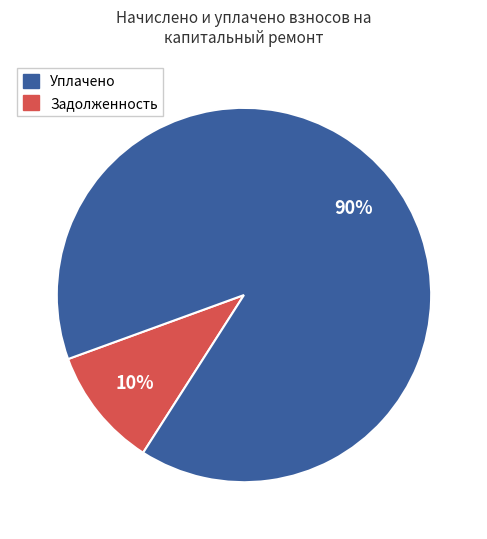

Does any single category account for the majority?

Yes